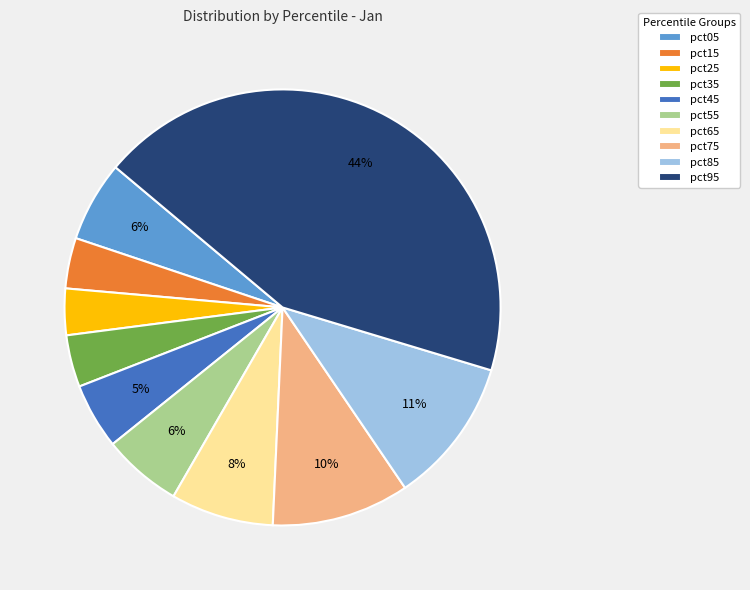

Which category has the biggest portion of the pie?

pct95